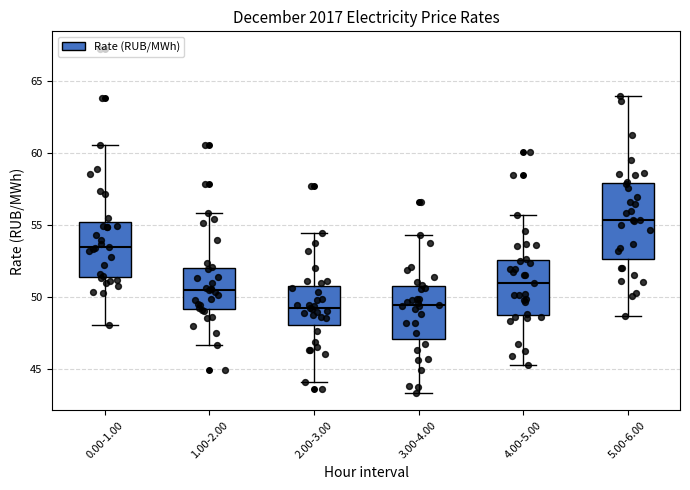

Where does the upper whisker of the box for 2.00-3.00 end on the y-axis? The values are not printed on the chart, so give them approximately, as read against the axis.

54.5